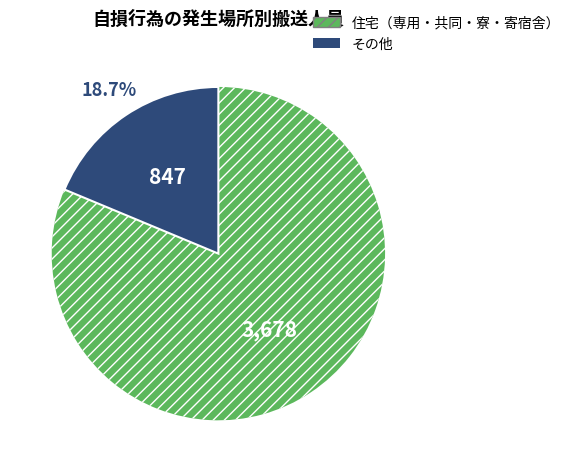

Is there any slice that represents more than half of the pie?

Yes